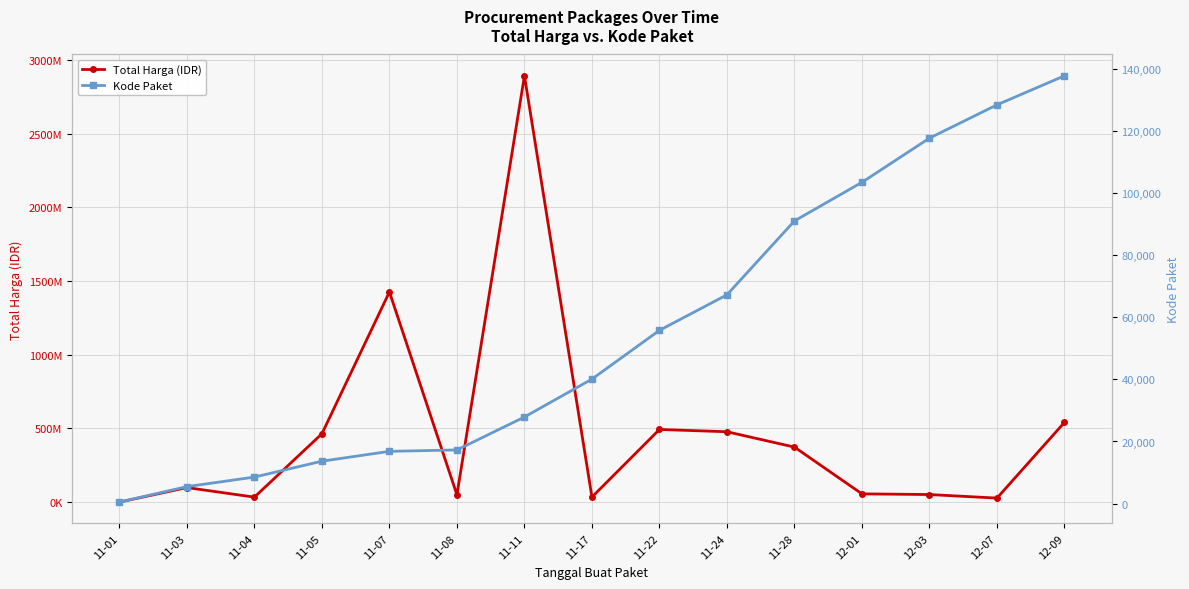

What is the minimum value for Total Harga (IDR)?

333600